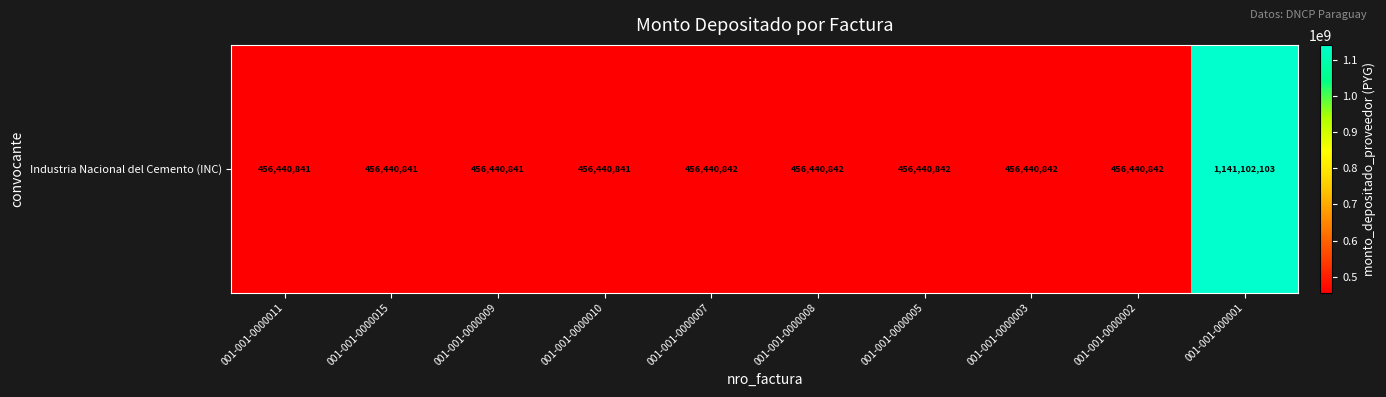

What is the ratio of the value at 001-001-0000009 to the value at 001-001-0000007?

1.0